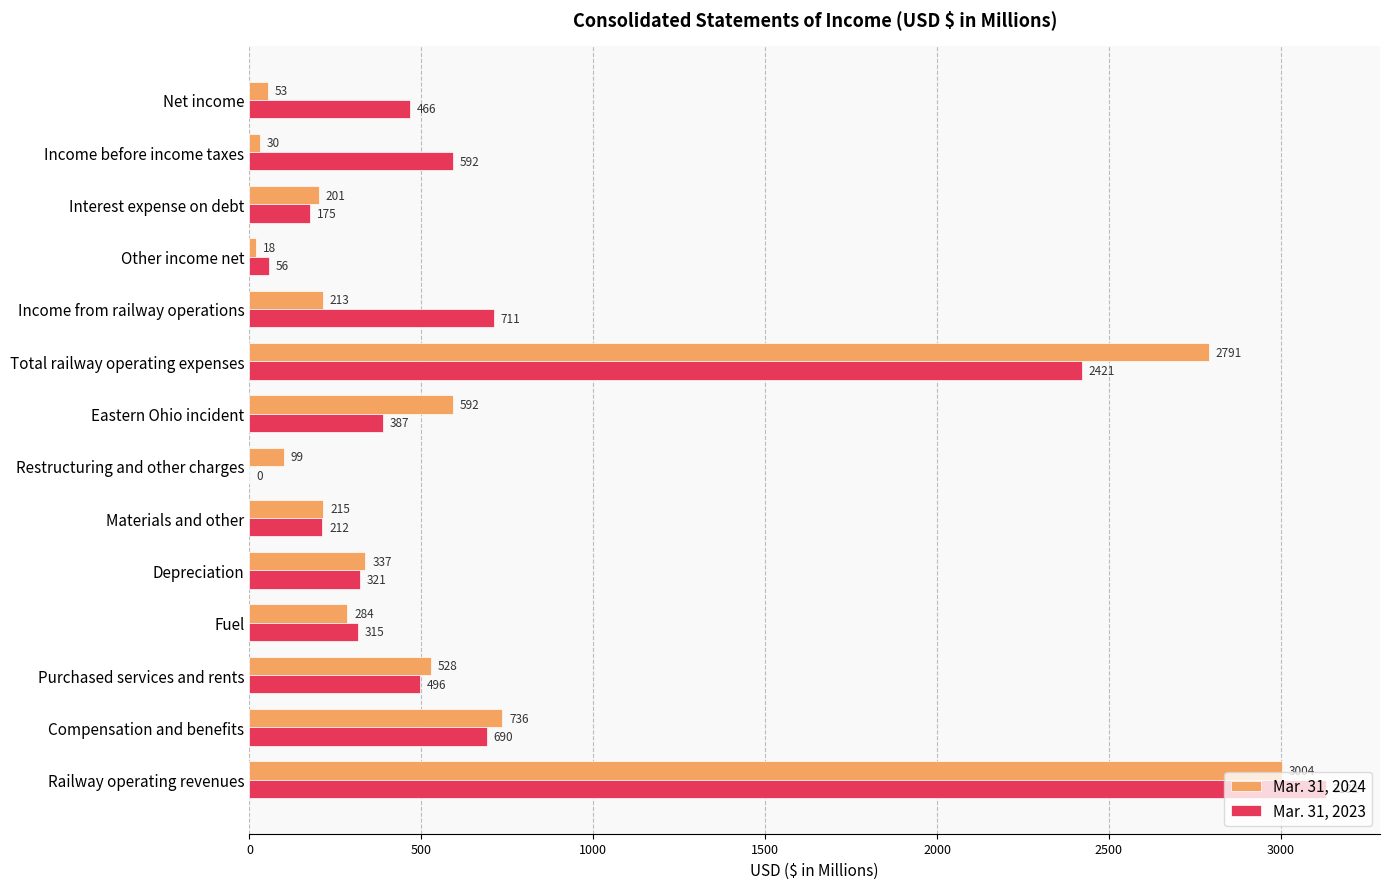

What is the maximum value shown in the chart?

3132